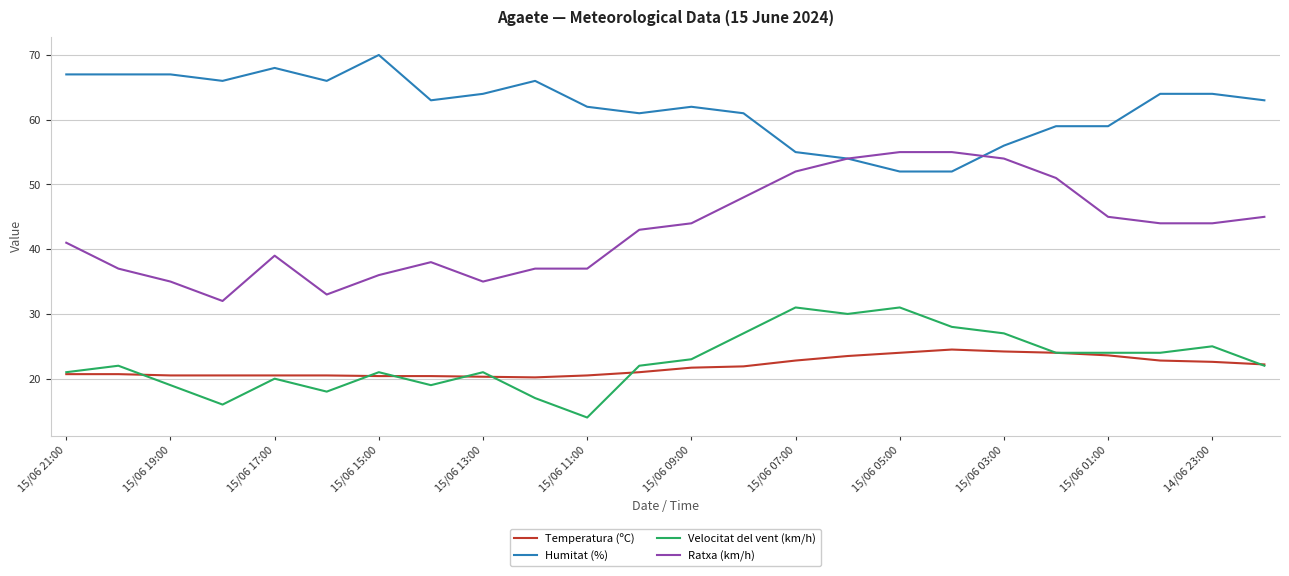

Rank the series by their maximum value, from lowest to highest.

Temperatura (ºC), Velocitat del vent (km/h), Ratxa (km/h), Humitat (%)